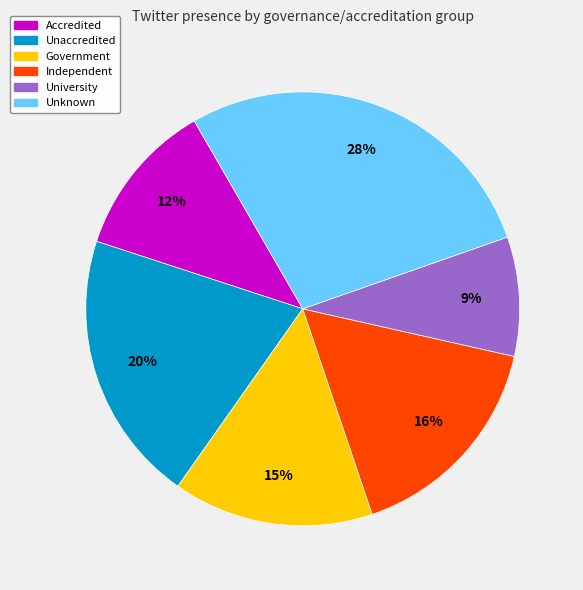

Is Unaccredited the majority of the pie?

No